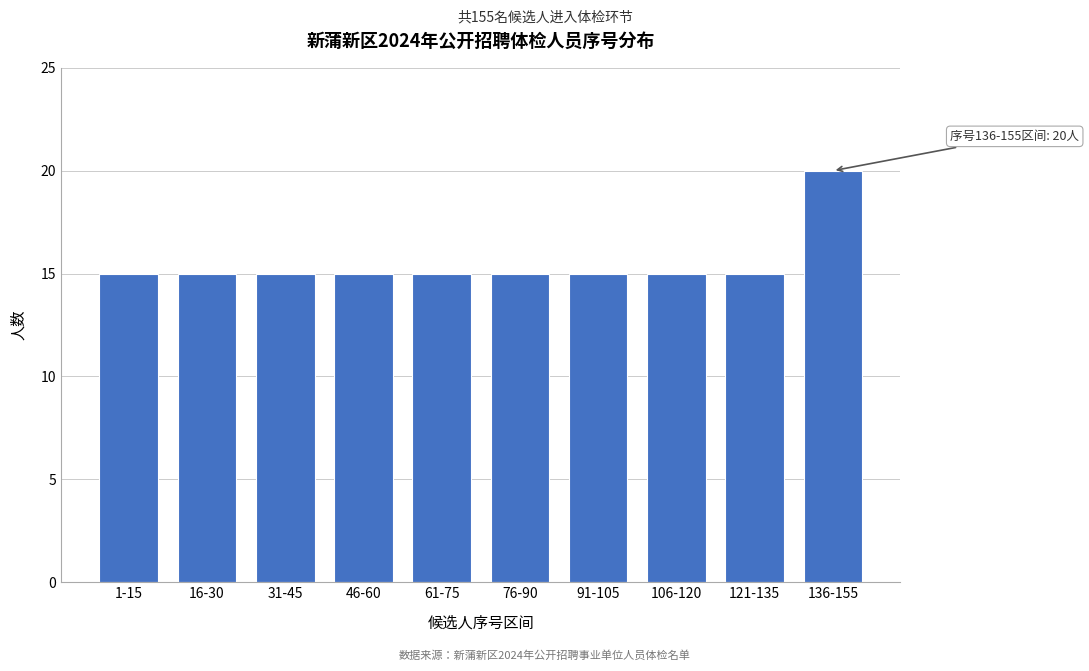

Reading right to left, list all the values displayed in this chart.

20	15	15	15	15	15	15	15	15	15